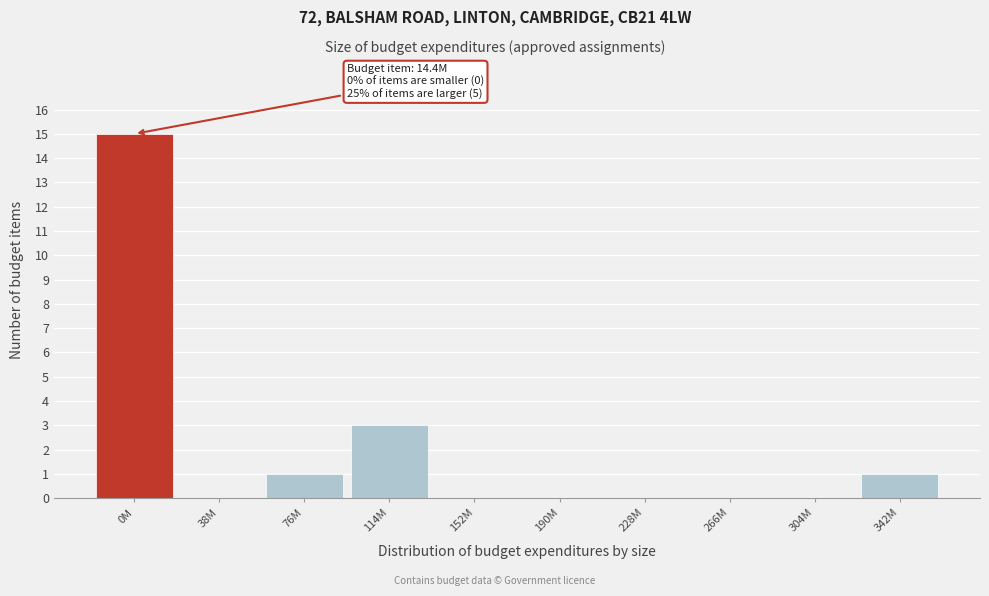

Reading left to right, list all the values displayed in this chart.

0M=15	38M=0	76M=1	114M=3	152M=0	190M=0	228M=0	266M=0	304M=0	342M=1